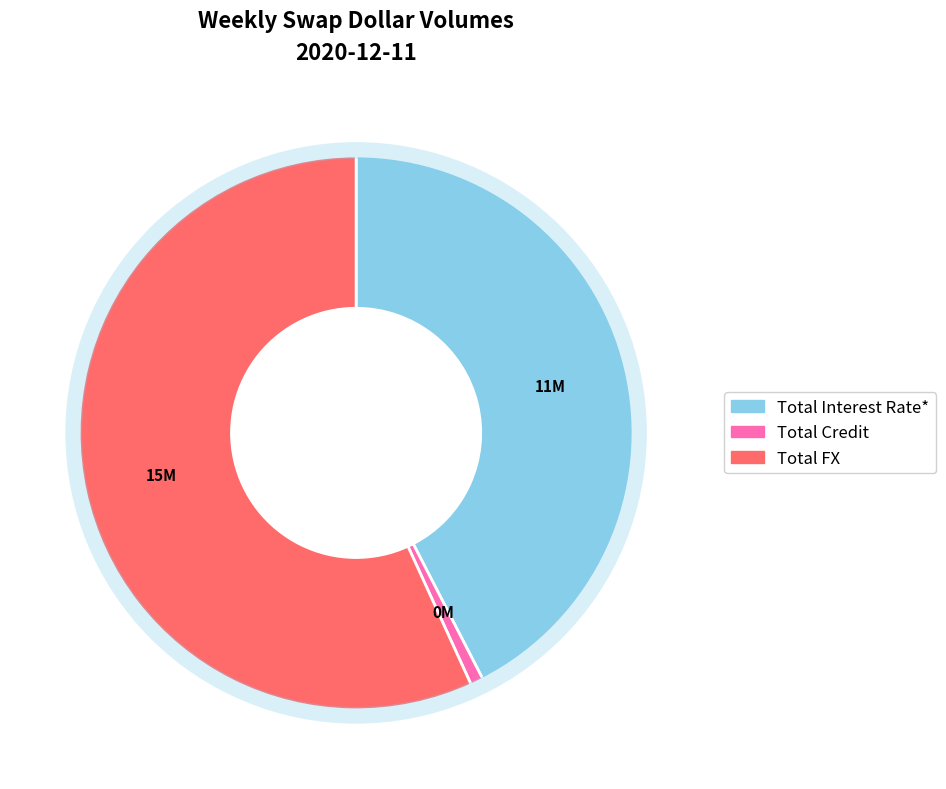

Rank the categories by value from lowest to highest.

Total Credit, Total Interest Rate*, Total FX